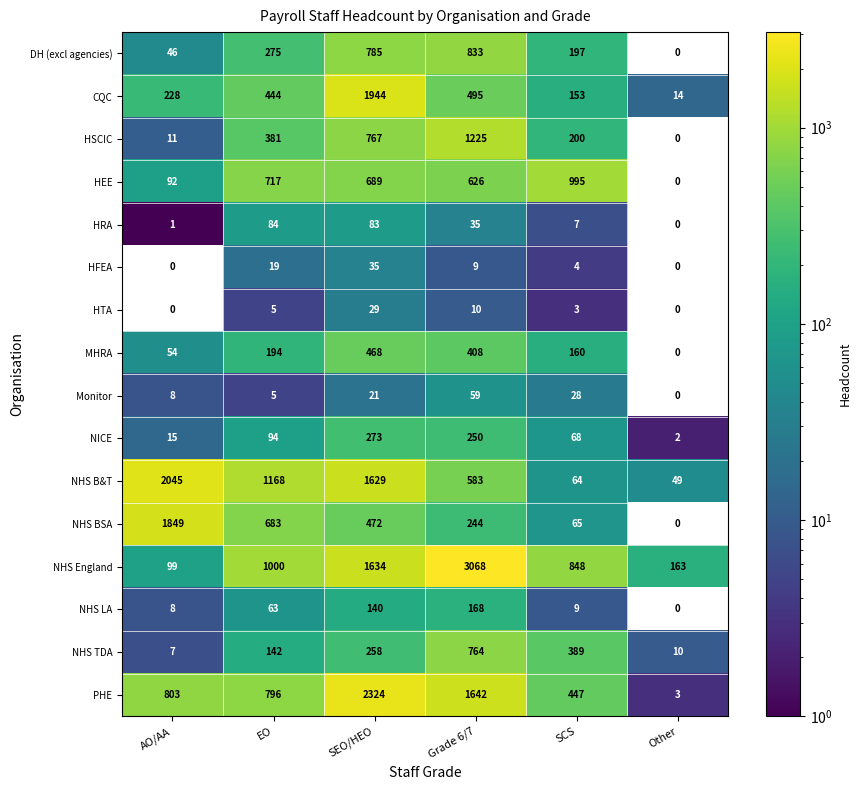

What is the difference between the highest and lowest values at SCS?

992